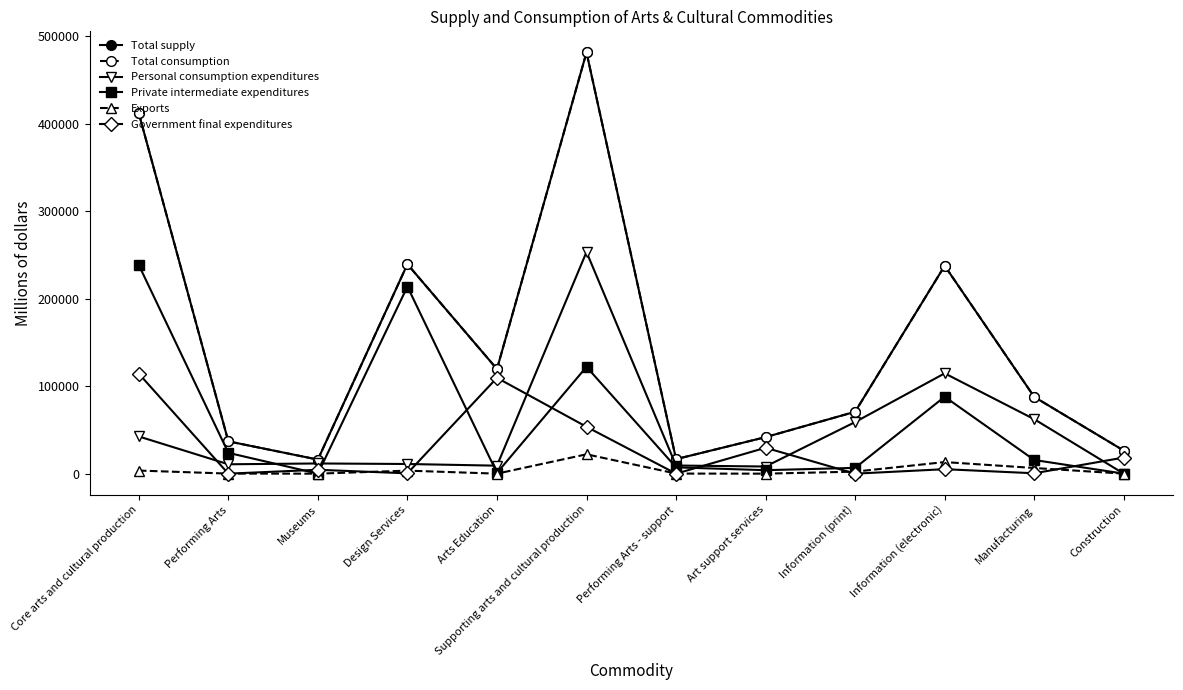

What is the average value of the Personal consumption expenditures series?

49317